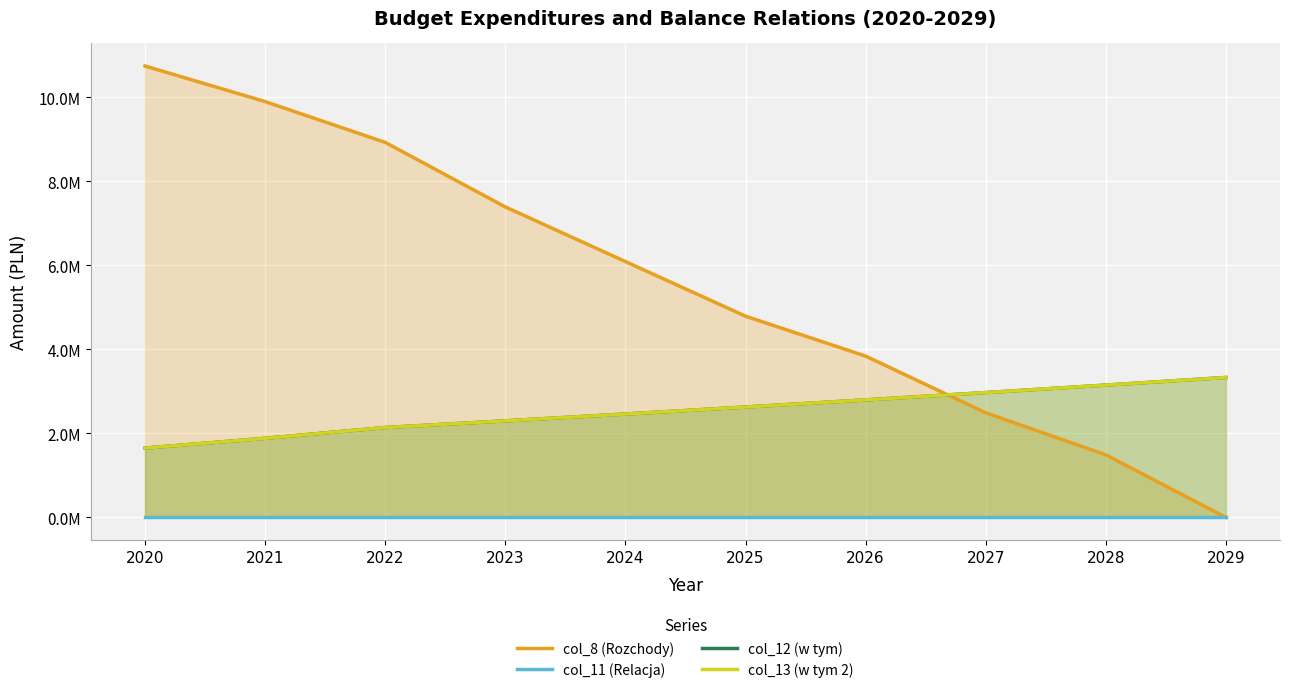

Reading left to right, extract all data points from this chart.

col_8 (Rozchody): 2020=10743601.5	2021=9897175.7	2022=8925816.4	2023=7389816.4	2024=6089816.4	2025=4789816.4	2026=3839816.4	2027=2489816.4	2028=1489816.4	2029=0.0
col_11 (Relacja): 2020=0.0	2021=0.0	2022=0.0	2023=0.0	2024=0.0	2025=0.0	2026=0.0	2027=0.0	2028=0.0	2029=0.0
col_12 (w tym): 2020=1650280.0	2021=1882775.9	2022=2139466.2	2023=2298382.0	2024=2460948.0	2025=2627235.0	2026=2797309.0	2027=2971241.0	2028=3149102.0	2029=3330965.0
col_13 (w tym 2): 2020=1650280.0	2021=1882775.9	2022=2139466.2	2023=2298382.0	2024=2460948.0	2025=2627235.0	2026=2797309.0	2027=2971241.0	2028=3149102.0	2029=3330965.0